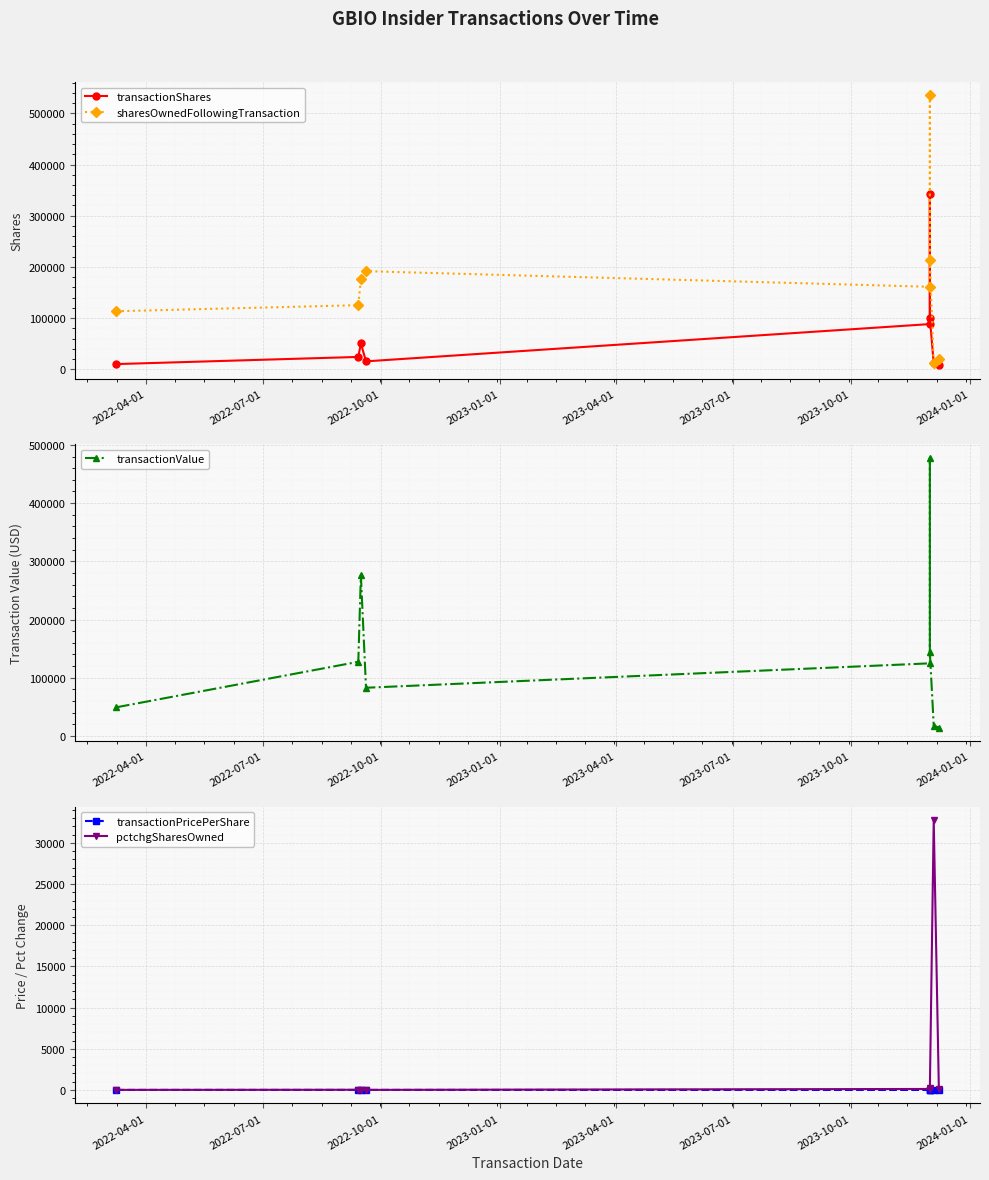

What is the label of the 3rd point from the left?

2022-10-01